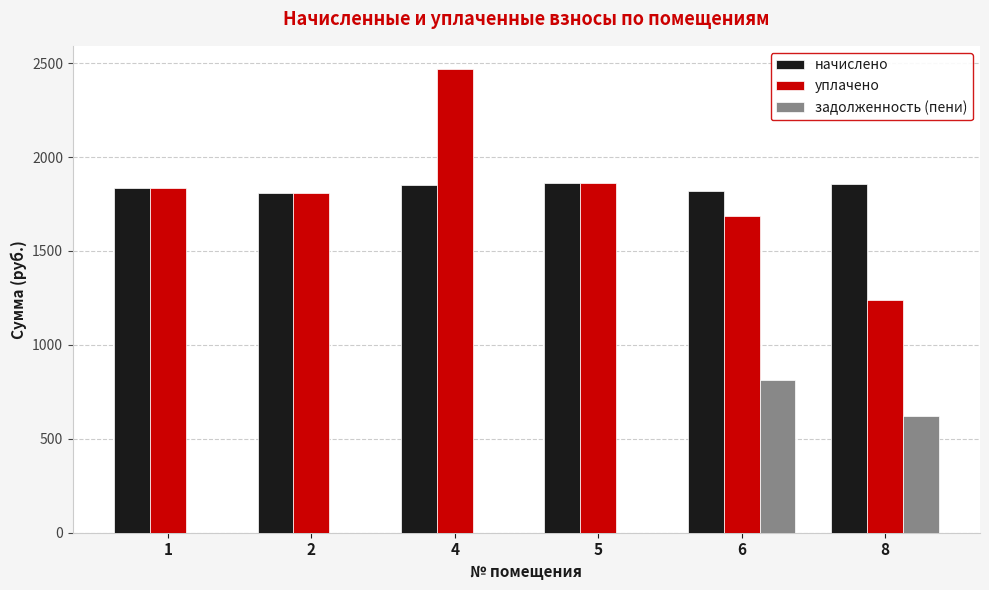

What is the greatest value displayed?

2468.4